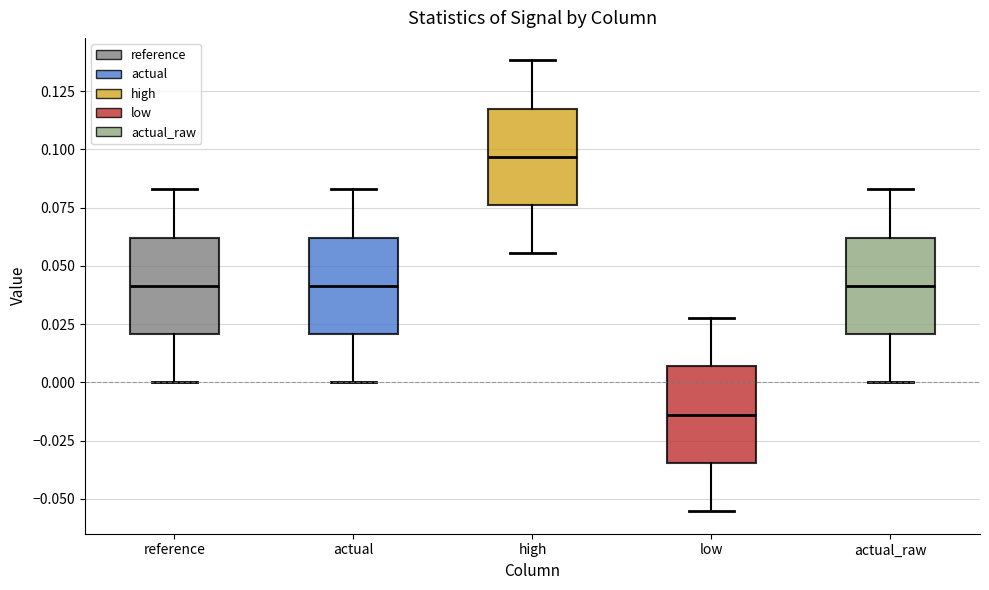

Reading left to right, transcribe this box plot: for each box, give where its median line is, the range the box spans, and where its two whiskers end, as read against the y-axis. The values are not printed on the chart, so give them approximately, as read against the axis.

reference: median 0.040, box 0.020 to 0.060, whiskers 0.000 to 0.085
actual: median 0.040, box 0.020 to 0.060, whiskers 0.000 to 0.085
high: median 0.095, box 0.075 to 0.120, whiskers 0.055 to 0.140
low: median -0.015, box -0.035 to 0.005, whiskers -0.055 to 0.030
actual_raw: median 0.040, box 0.020 to 0.060, whiskers 0.000 to 0.085